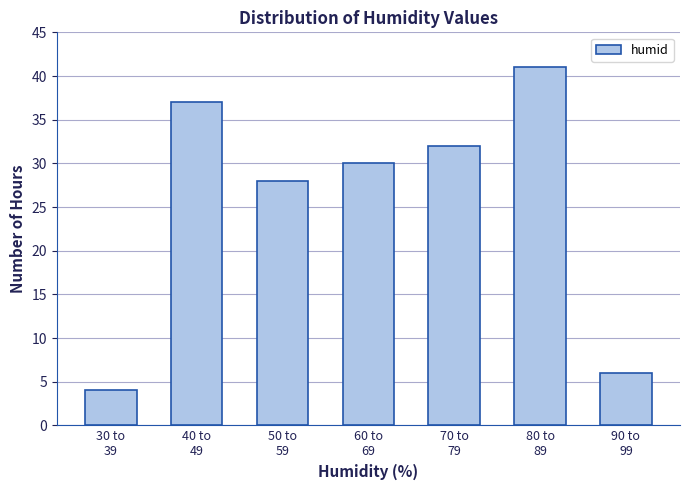

Reading left to right, transcribe all the data shown in this chart.

4	37	28	30	32	41	6